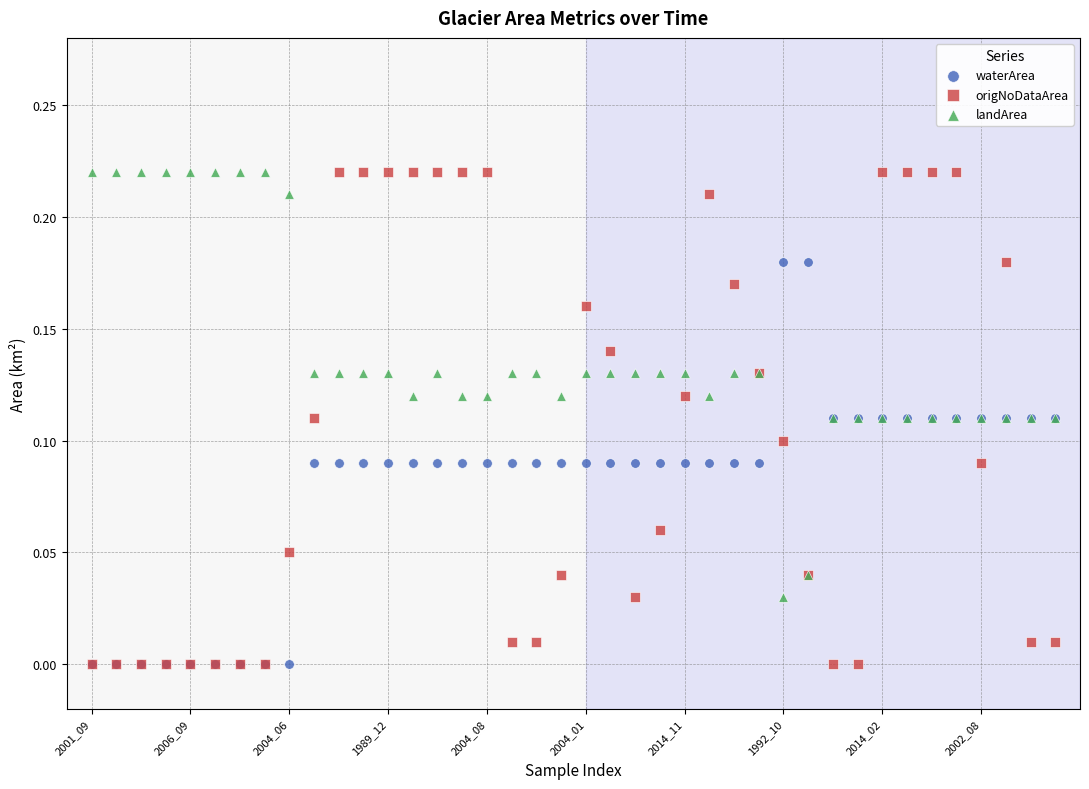

What are all the series names shown in the legend?

waterArea, origNoDataArea, landArea